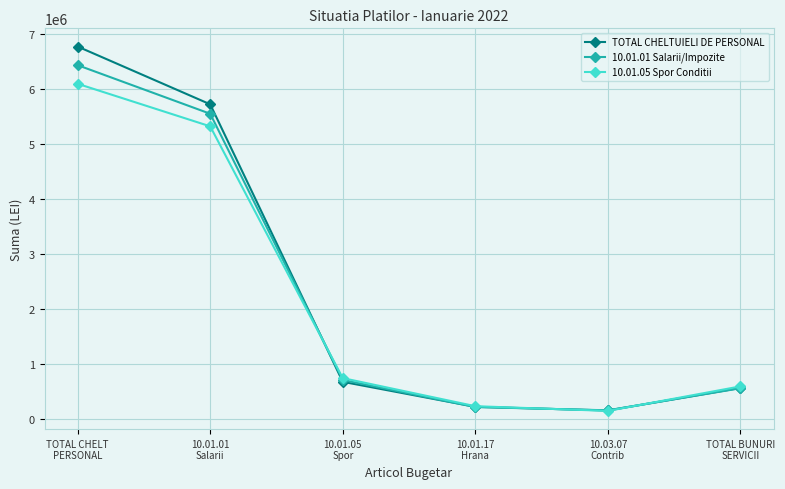

At which label is 10.01.01 Salarii/Impozite closest to 3291057?

10.01.01
Salarii